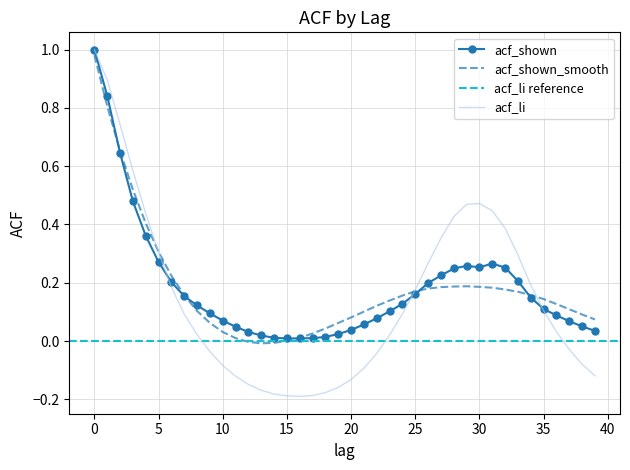

Where is the first local maximum for acf_shown_smooth?

29